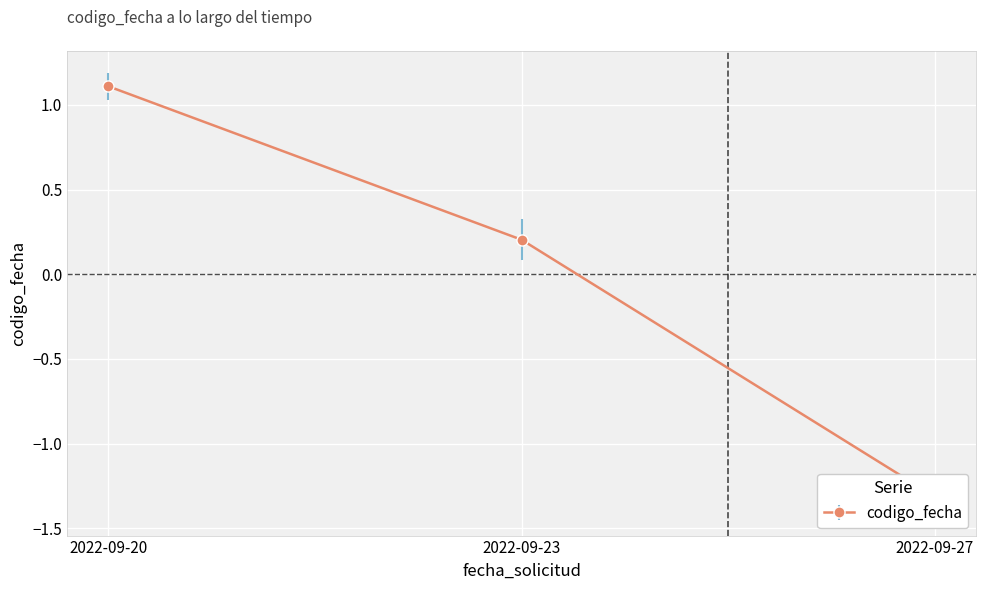

What is the change in value from 2022-09-20 to 2022-09-27?

-2.4